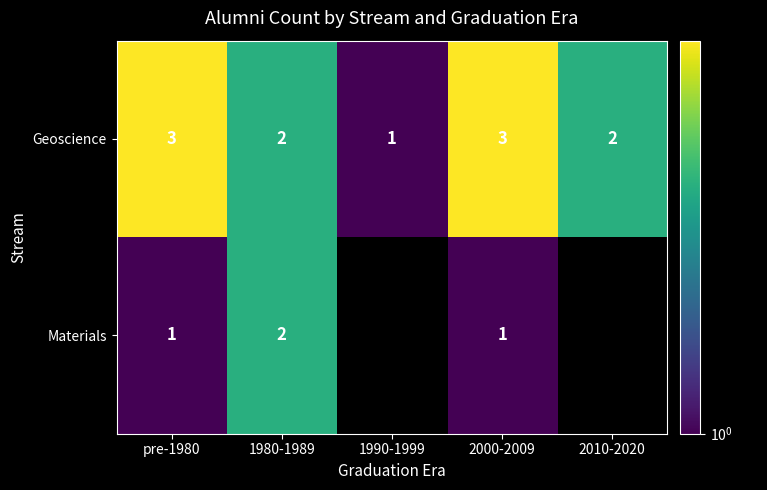

At which label does Geoscience first exceed 2?

pre-1980